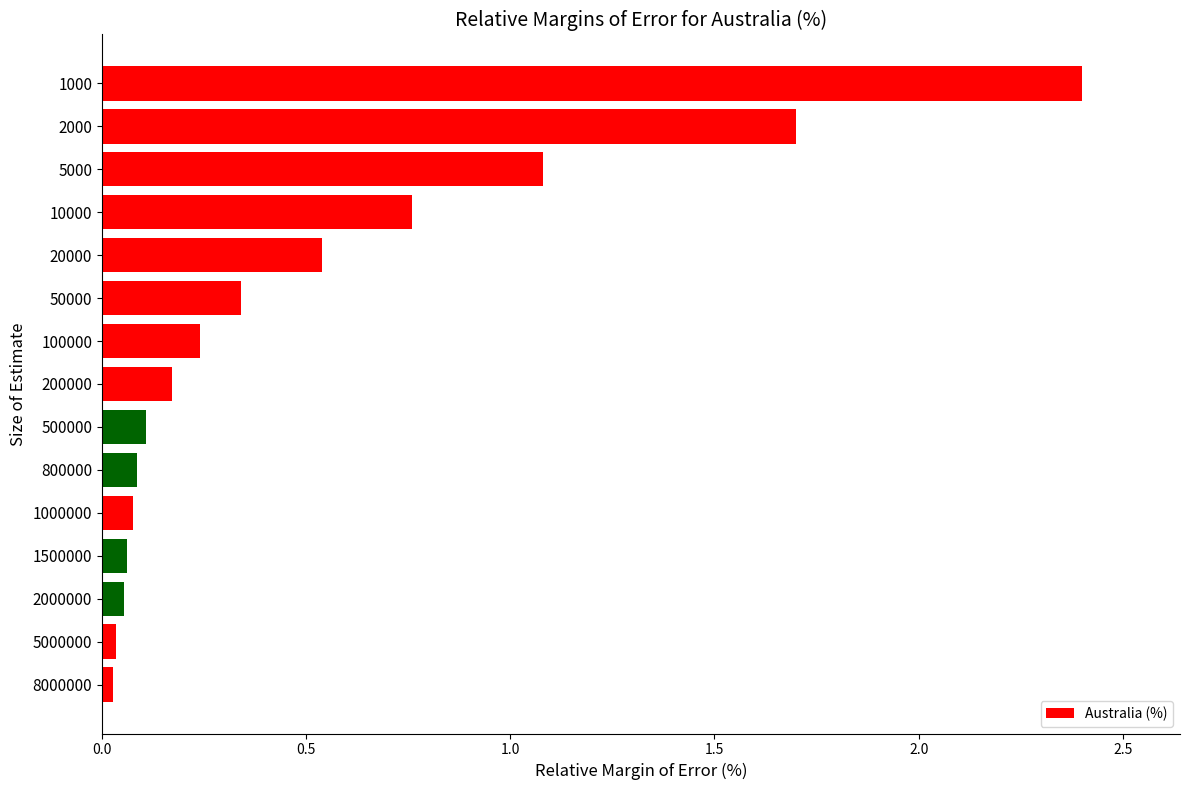

What is the value of the 3rd bar from the top?

1.1